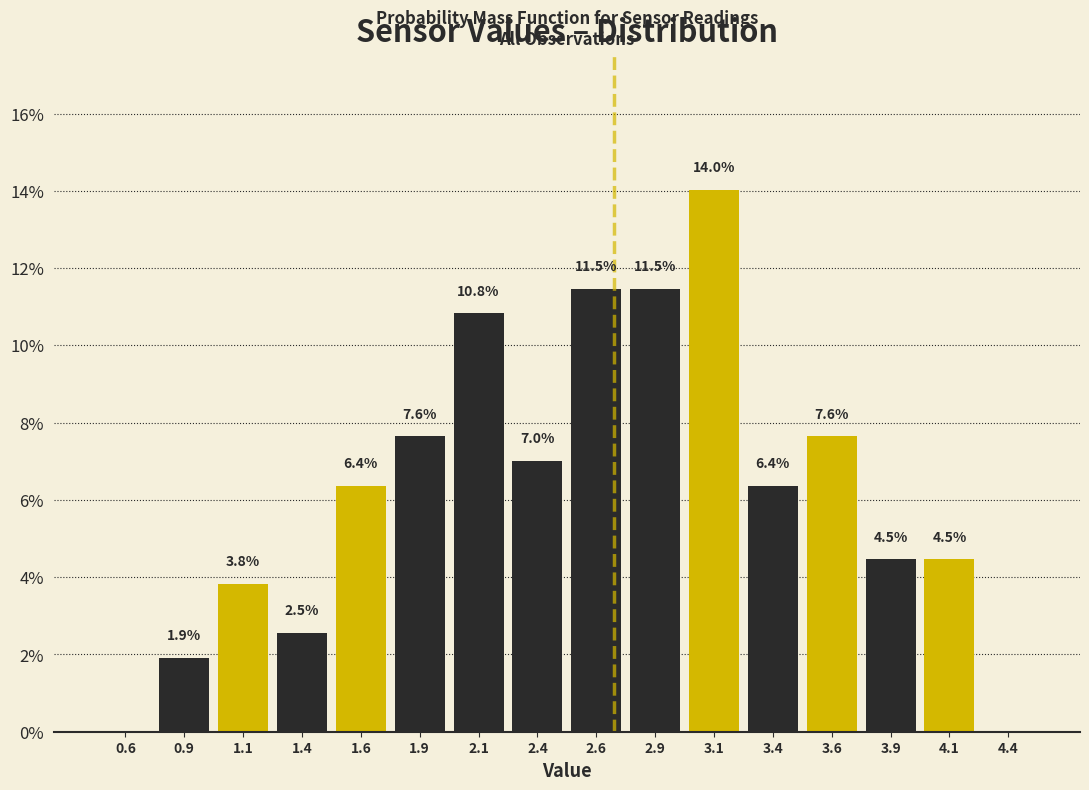

Which range on the x-axis has the tallest bar?

3.00 to 3.25